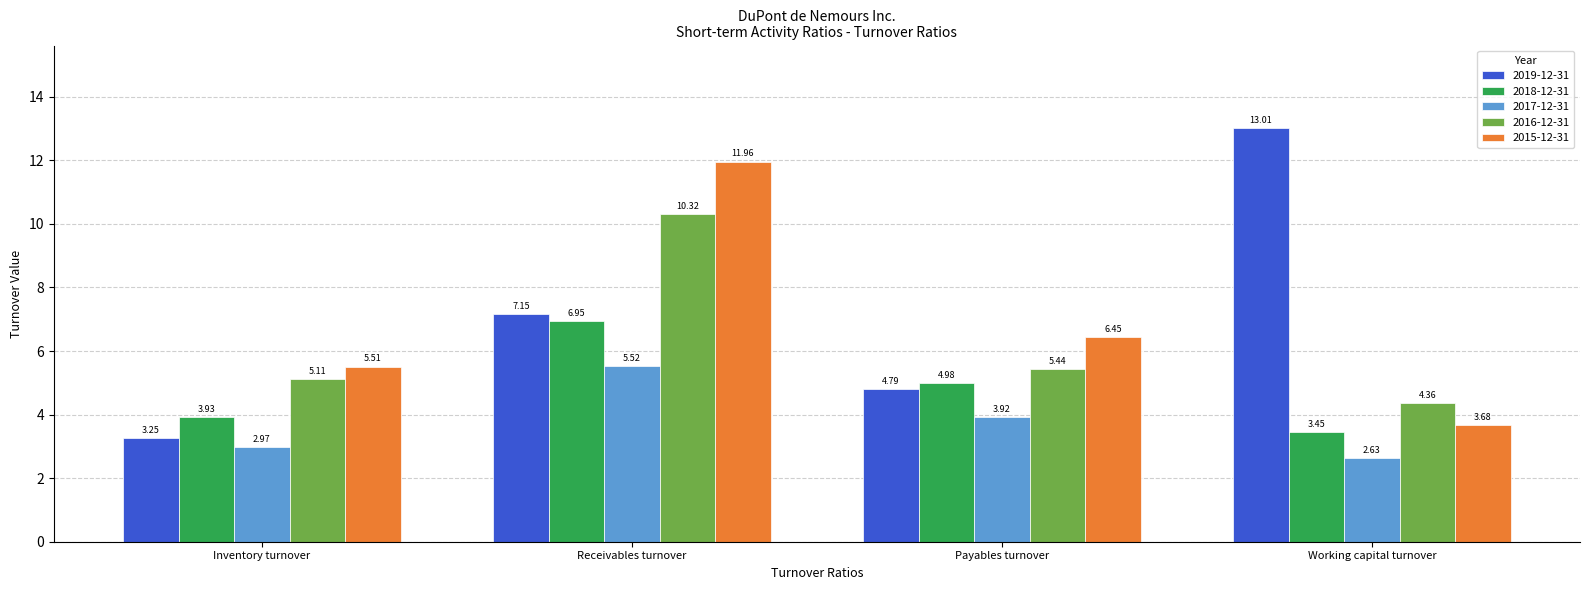

Rank the series by their maximum value, from highest to lowest.

2019-12-31, 2015-12-31, 2016-12-31, 2018-12-31, 2017-12-31